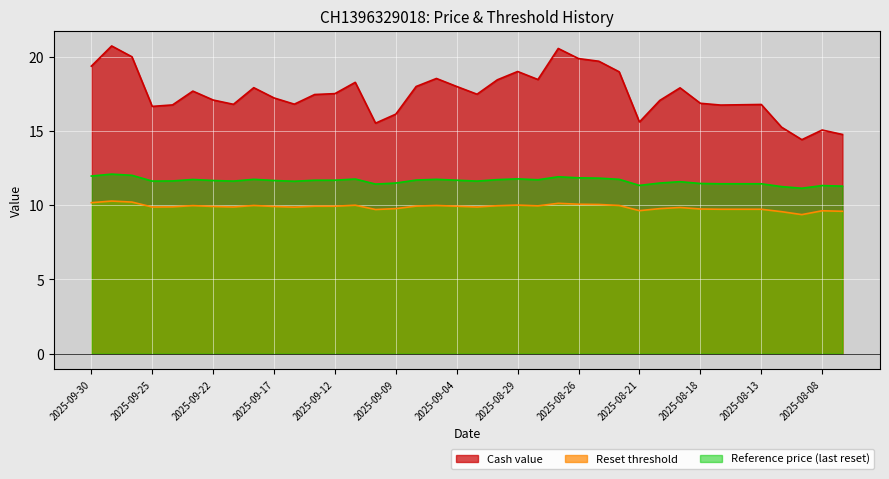

Between 2025-09-02 and 2025-08-19, which is larger?

2025-09-02